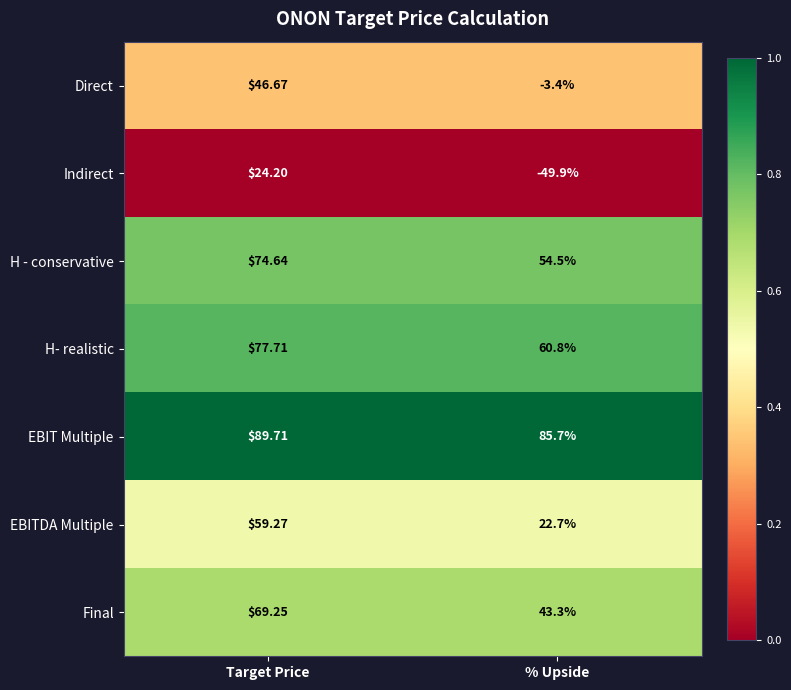

At which category does the chart reach its minimum across all series?

% Upside